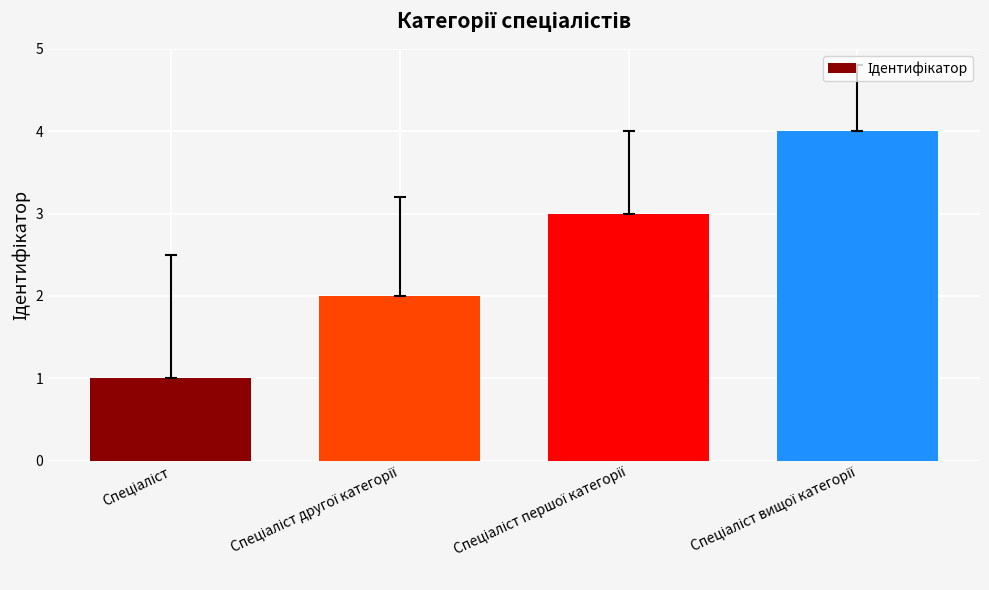

What is the sum of all values?

10